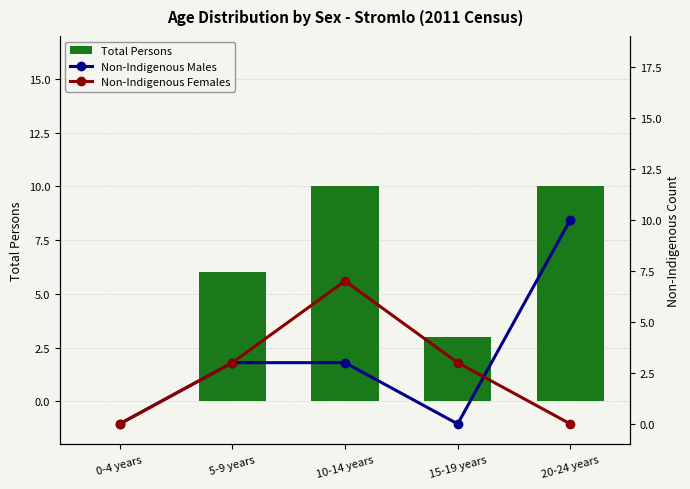

What position from the right is 5-9 years?

4